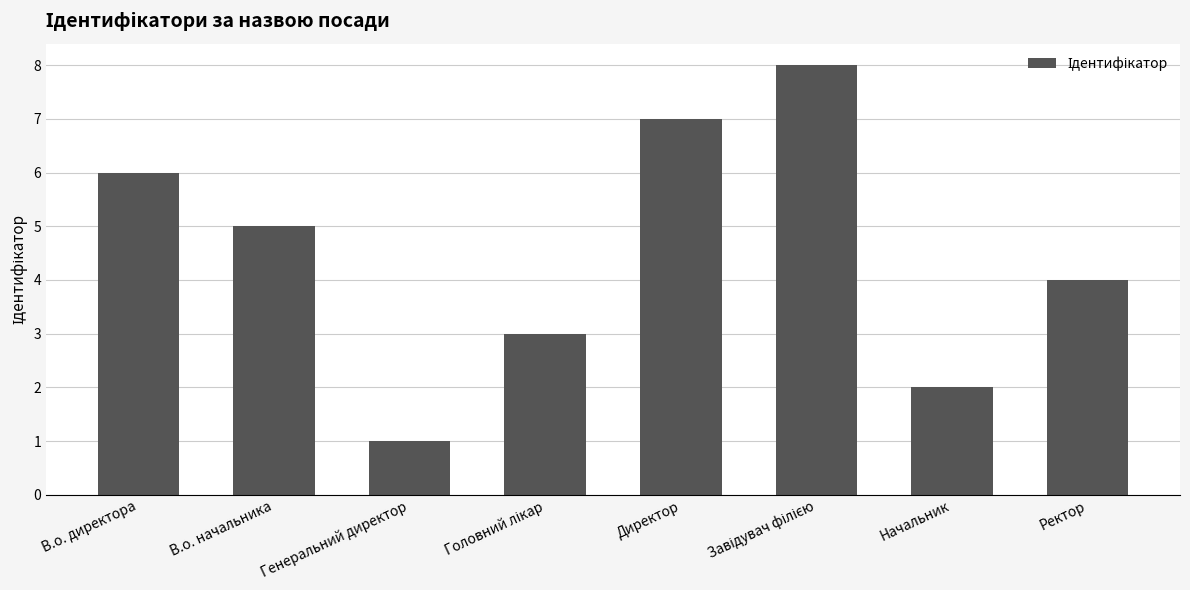

What is the ratio of the value at Ректор to the value at Генеральний директор?

4.0